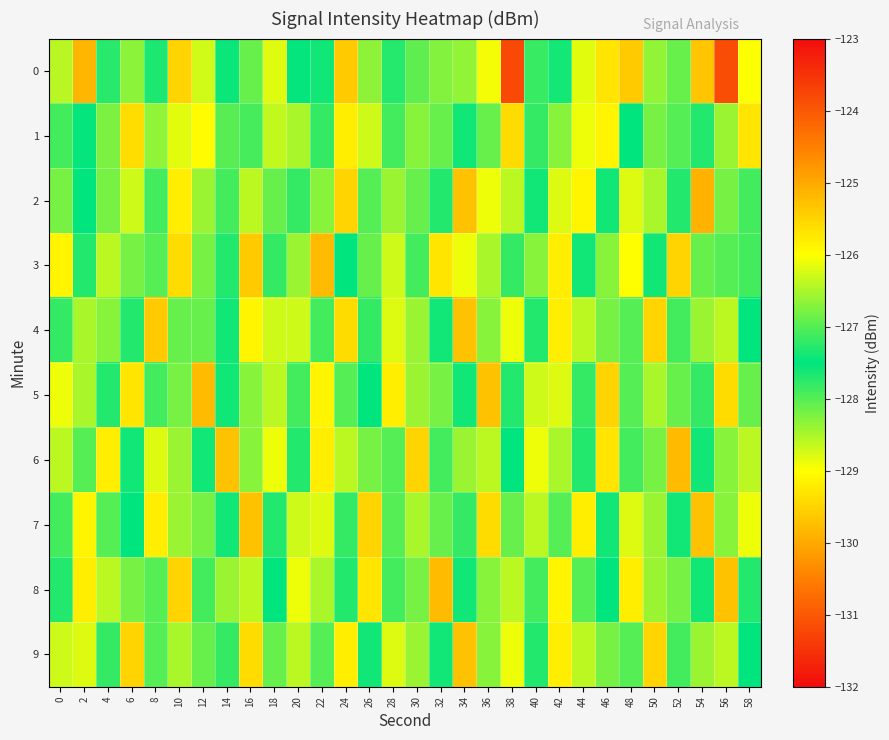

What is the difference between the highest and lowest values at 20?

2.6